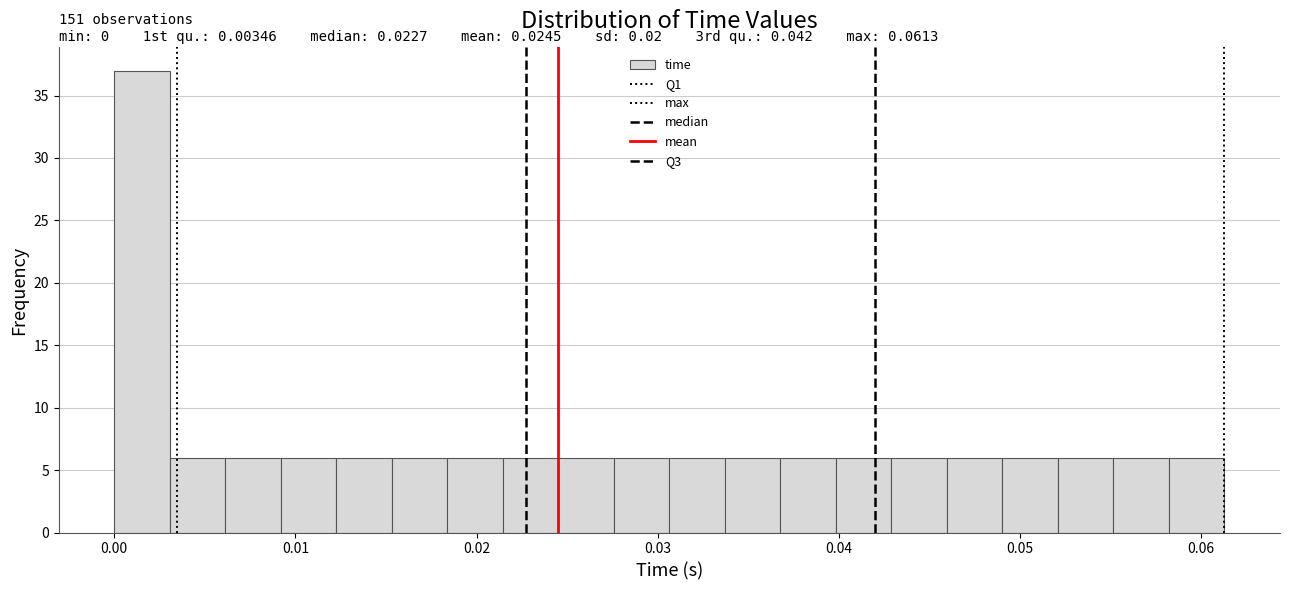

Around what value on the x-axis is the tallest bar? Give the approximate position of its centre, as read against the axis.

0.002